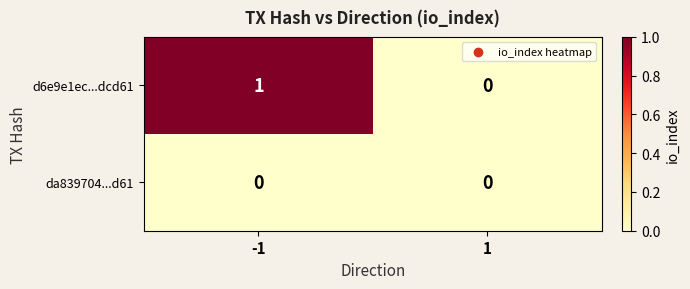

Count the number of categories in the chart.

2